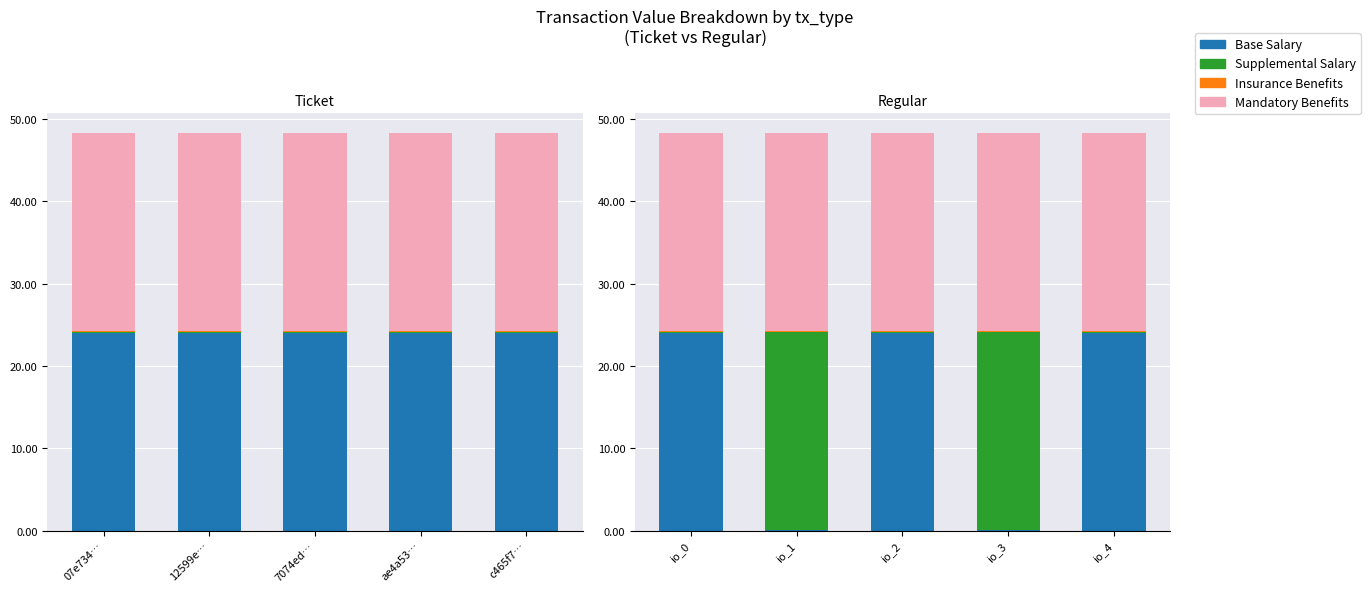

Which series changed the most between io_2 and io_3?

Base Salary